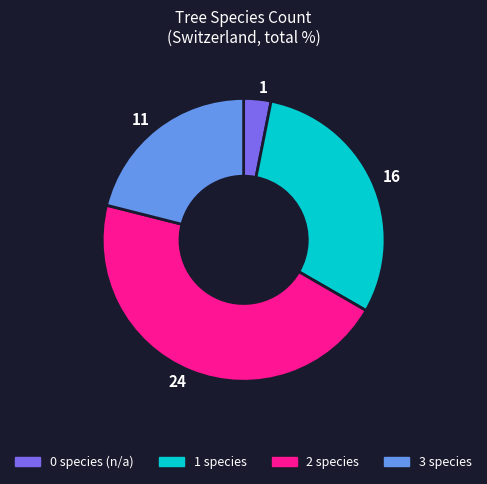

True or false: 3 species accounts for 33% of the total.

False